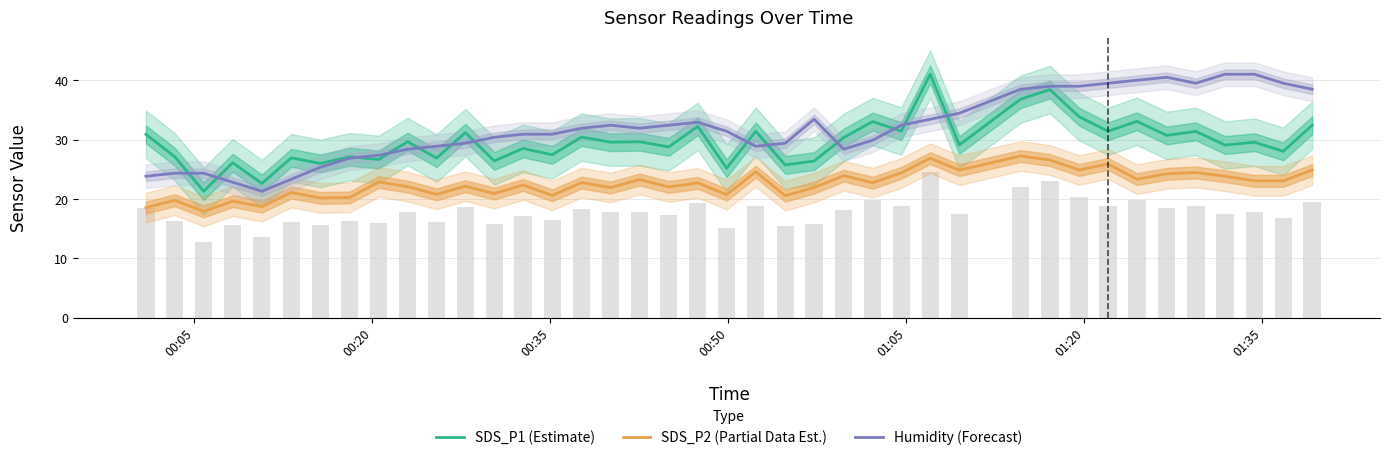

What is the maximum value for Humidity (Forecast)?

41.0